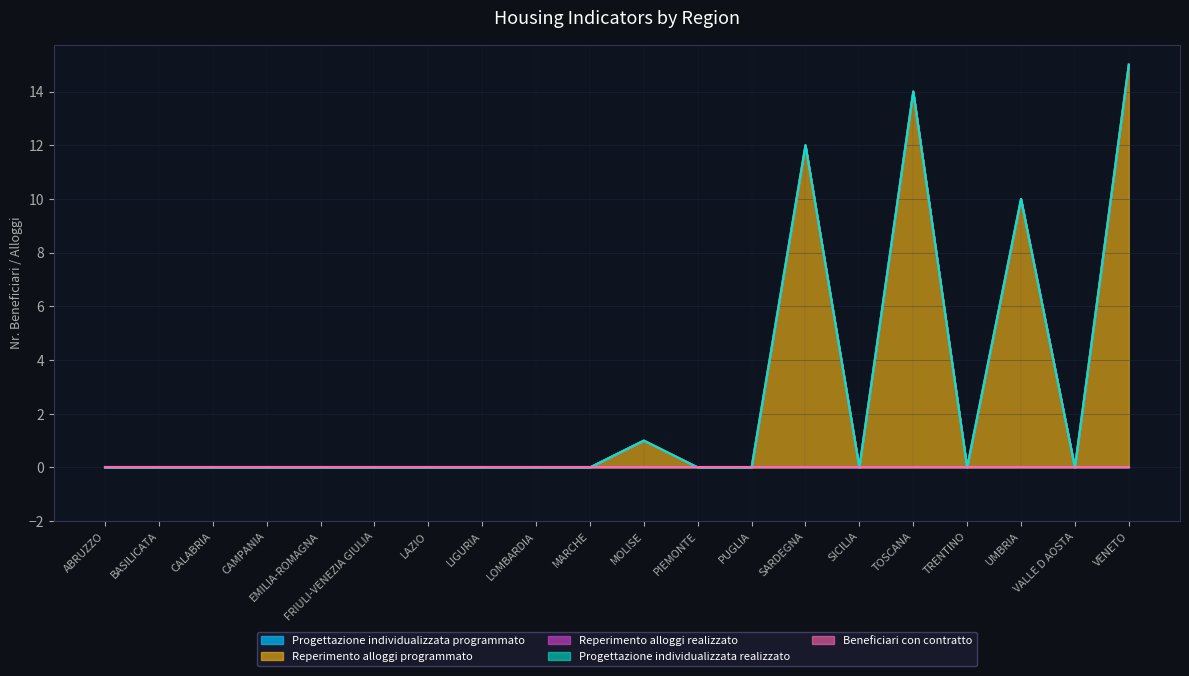

Is the value of Reperimento alloggi programmato at MARCHE greater than the value of Reperimento alloggi realizzato at LAZIO?

No